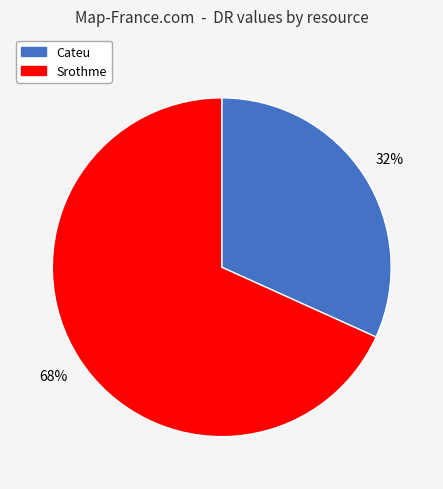

How many slices are in this pie chart?

2